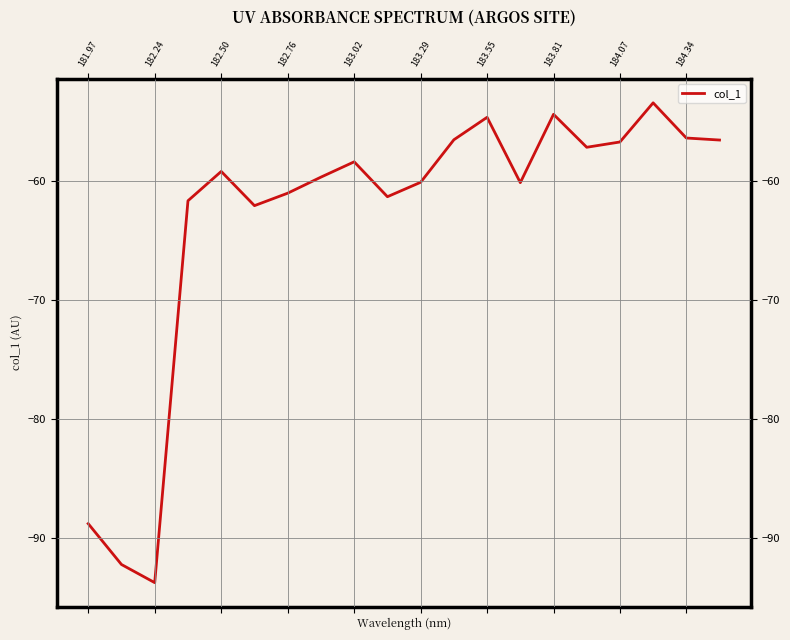

What is the smallest value displayed?

-93.7